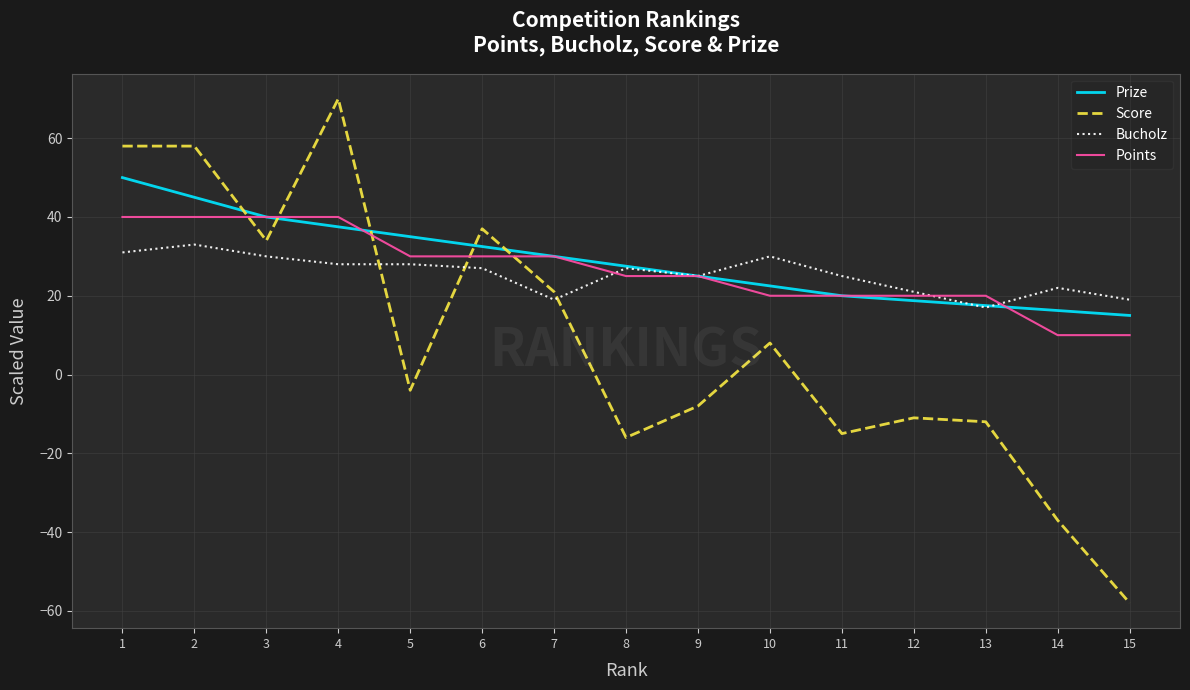

Is it true that Bucholz equals 9.8 at 14?

False